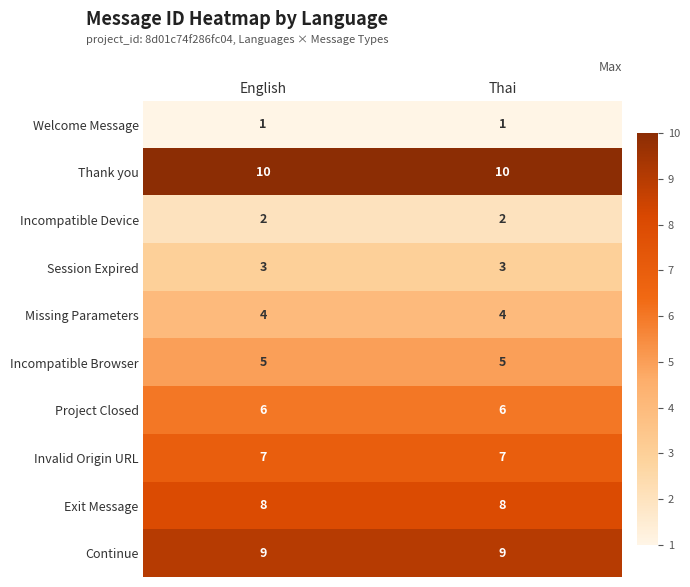

Rank the series at English from lowest to highest value.

Welcome Message, Incompatible Device, Session Expired, Missing Parameters, Incompatible Browser, Project Closed, Invalid Origin URL, Exit Message, Continue, Thank you